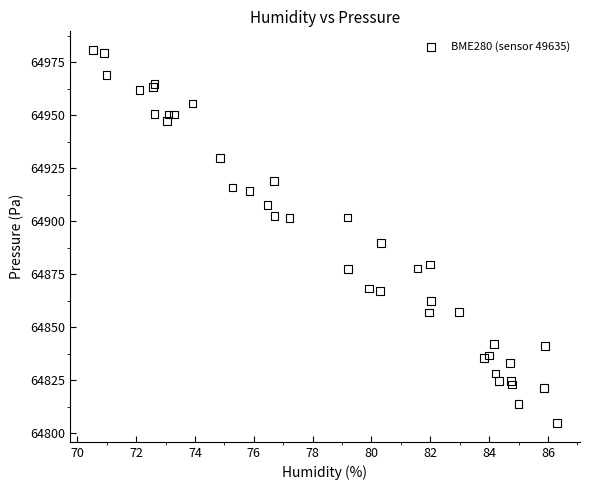

What Y value in the scatter plot is closest to 64892?

64889.8